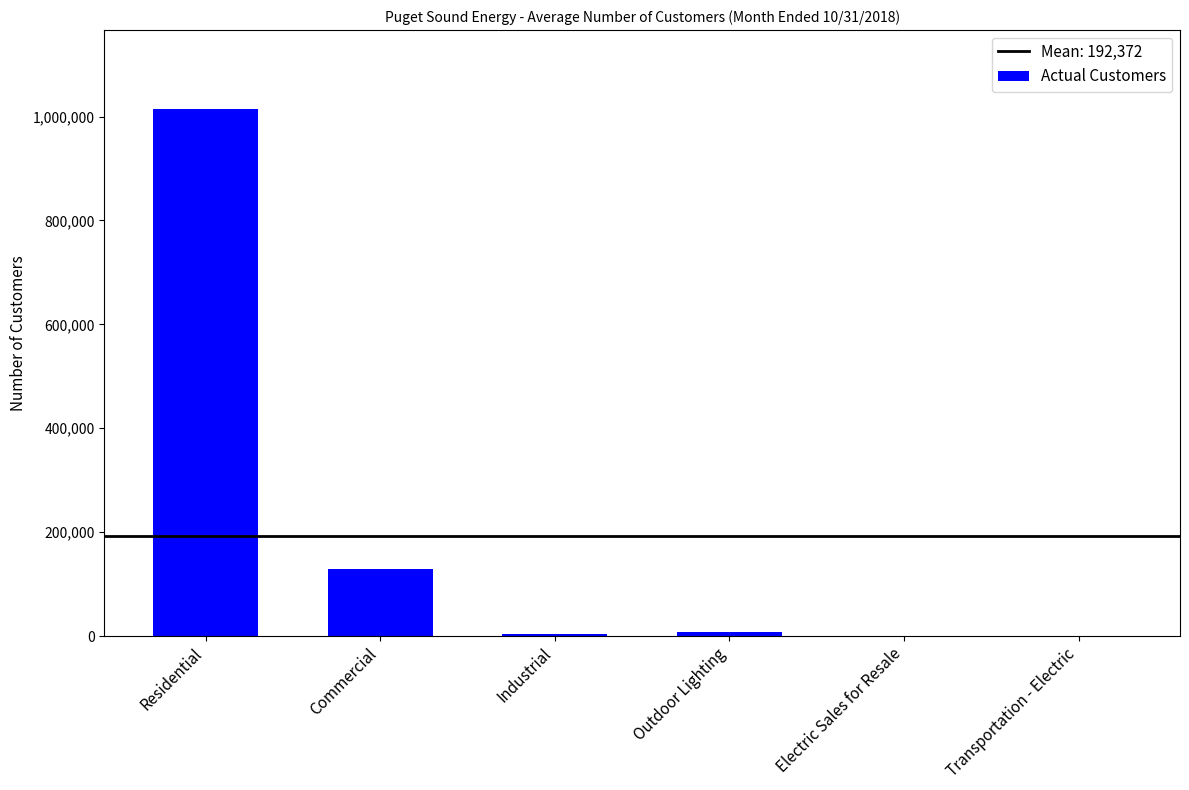

What is the sum of all values?

1154232